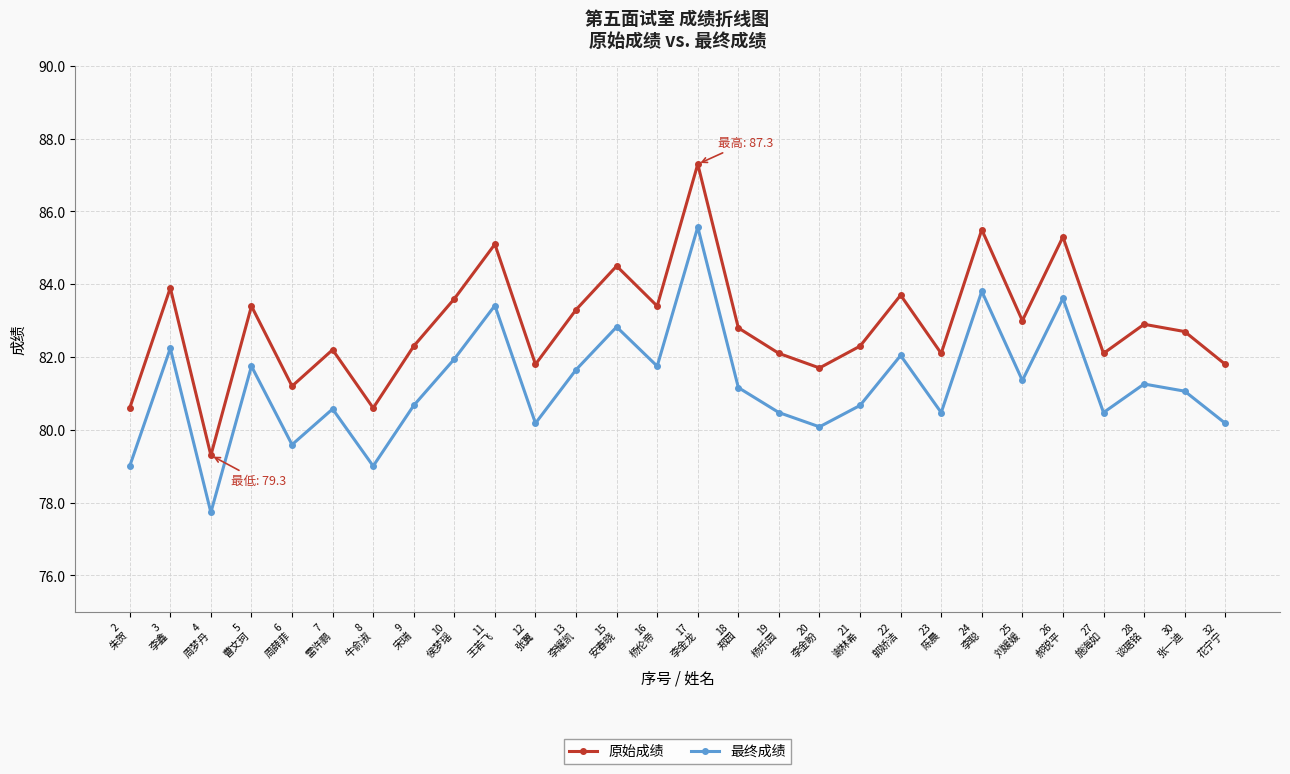

Is it true that 最终成绩 equals 79.6 at 6
周薛菲?

True